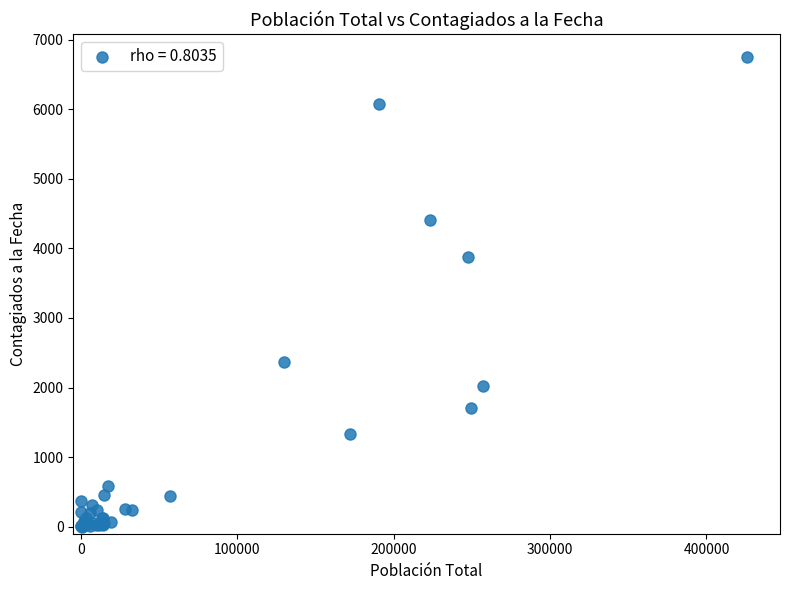

What Y value in the scatter plot is closest to 3372?

3882